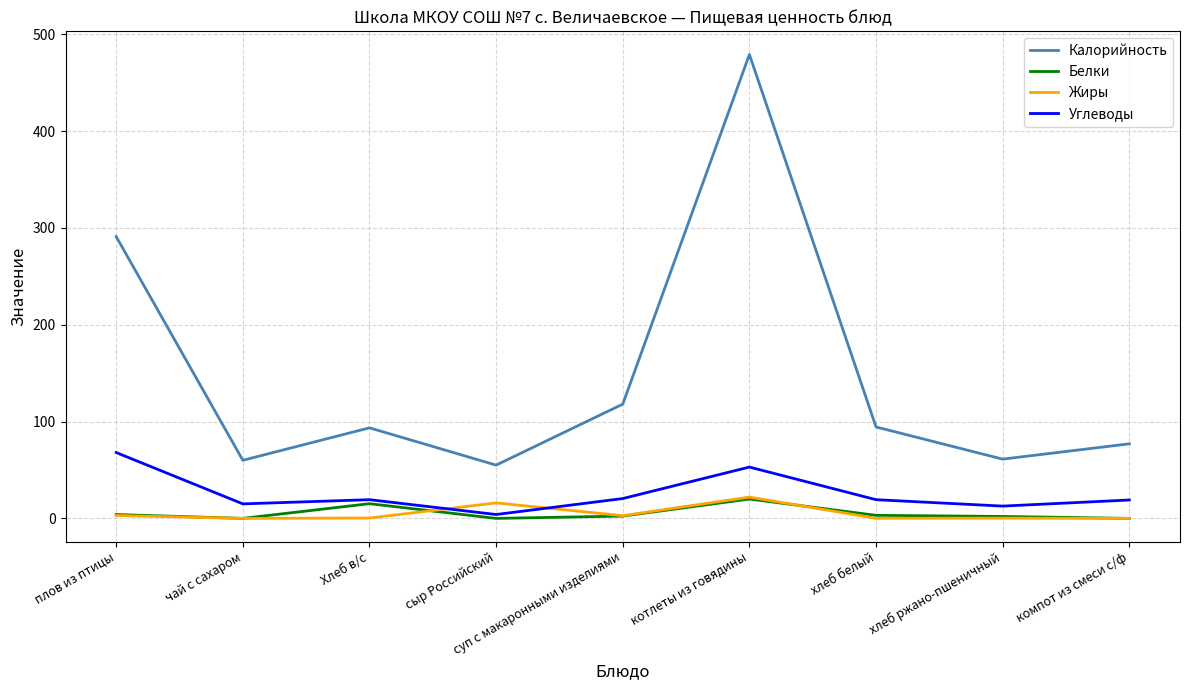

What is the total value across all series at котлеты из говядины?

574.0